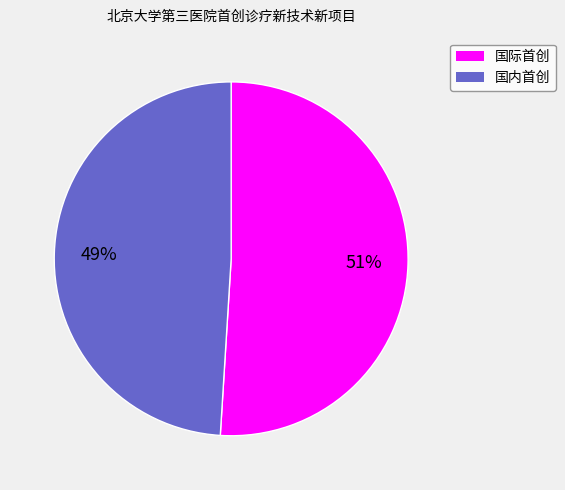

Which slice is the smallest?

国内首创